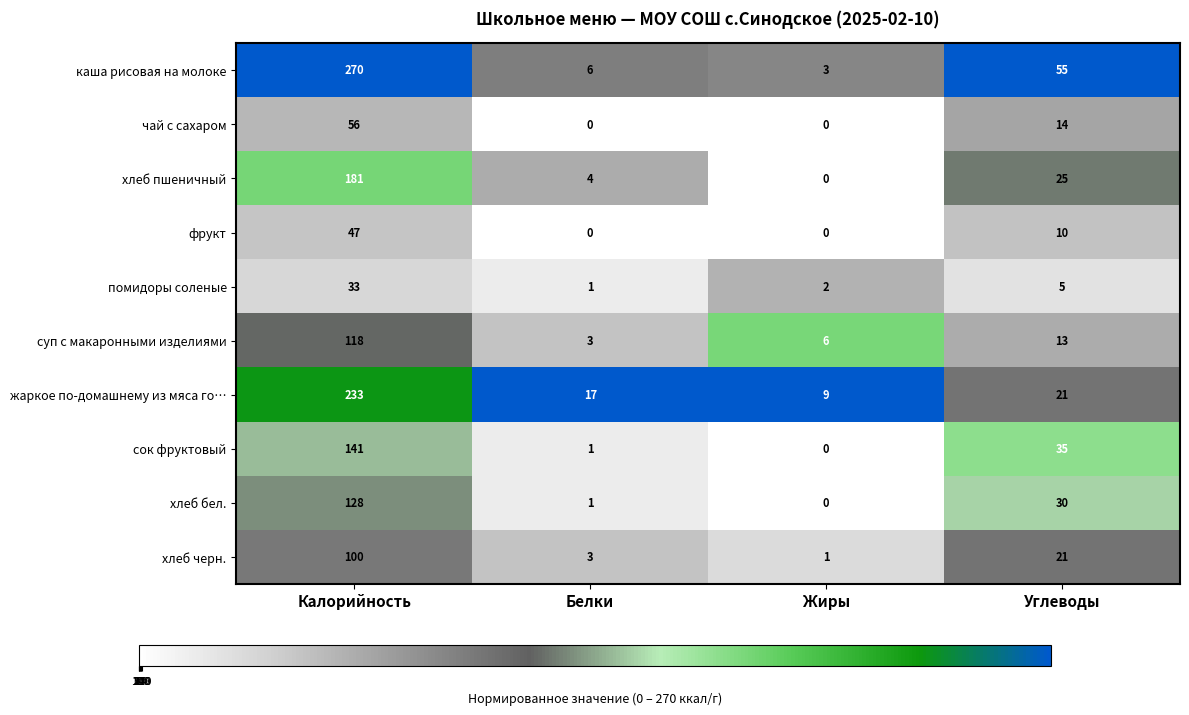

Which series changed the most between Калорийность and Углеводы?

каша рисовая на молоке